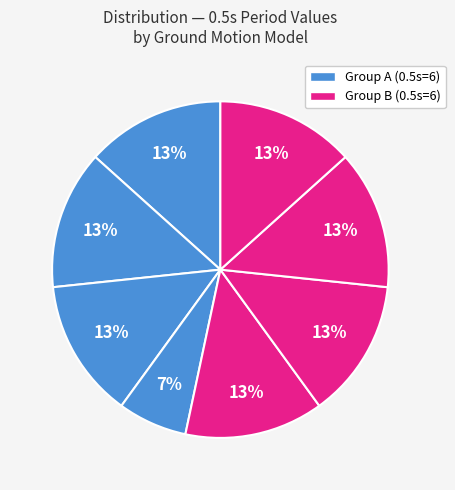

How many segments does this pie chart have?

8